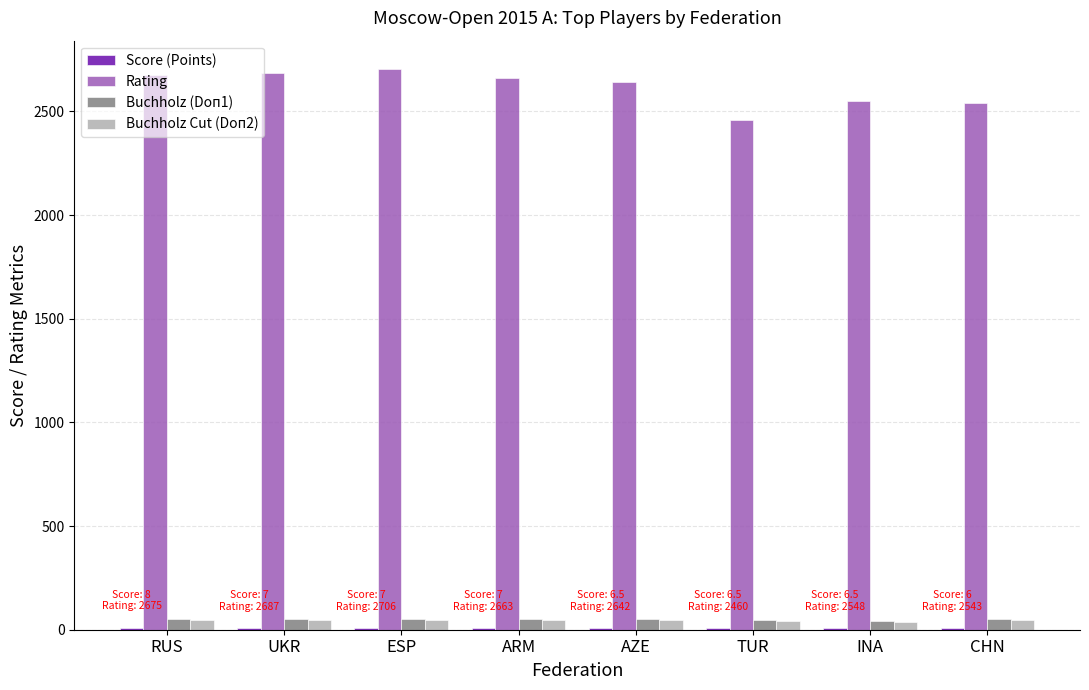

What is the maximum value for Rating?

2706.0